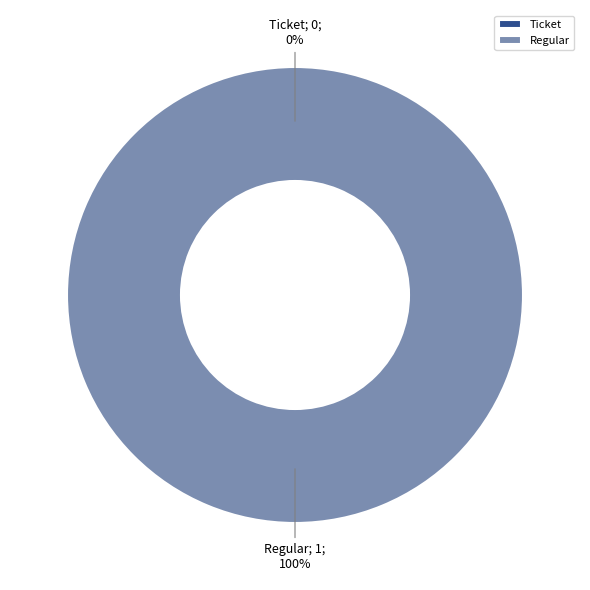

Is the sum of Ticket and Regular greater than half?

Yes